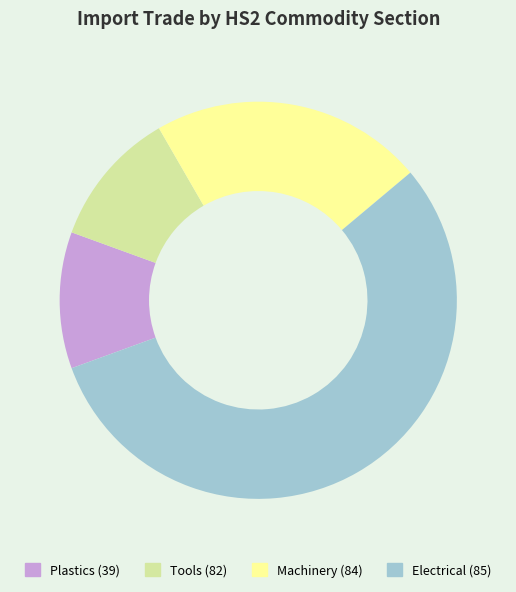

Is the sum of Electrical (85) and Machinery (84) greater than half?

Yes